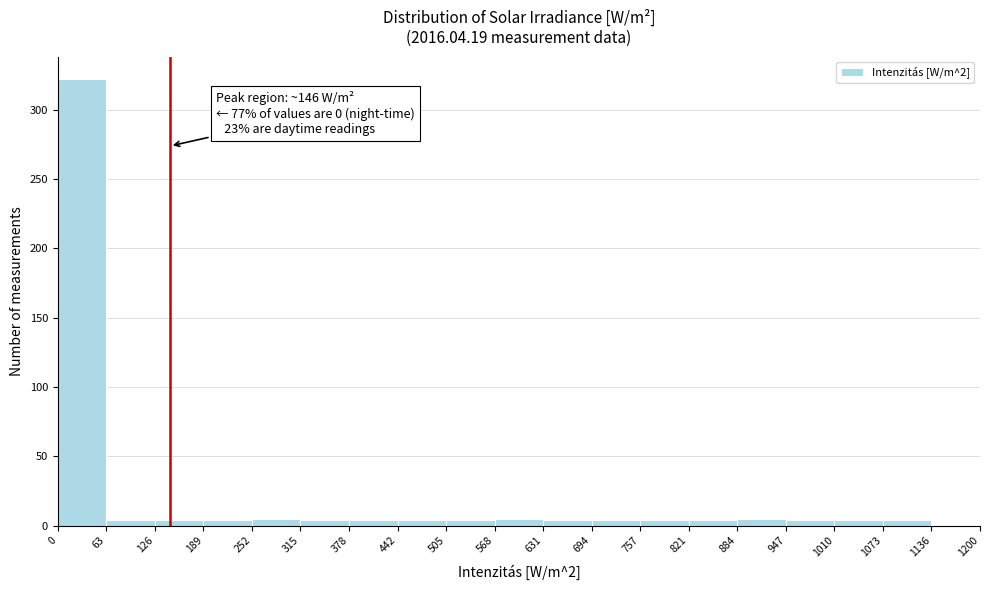

Over which range of the x-axis is the bar tallest?

0 to 63